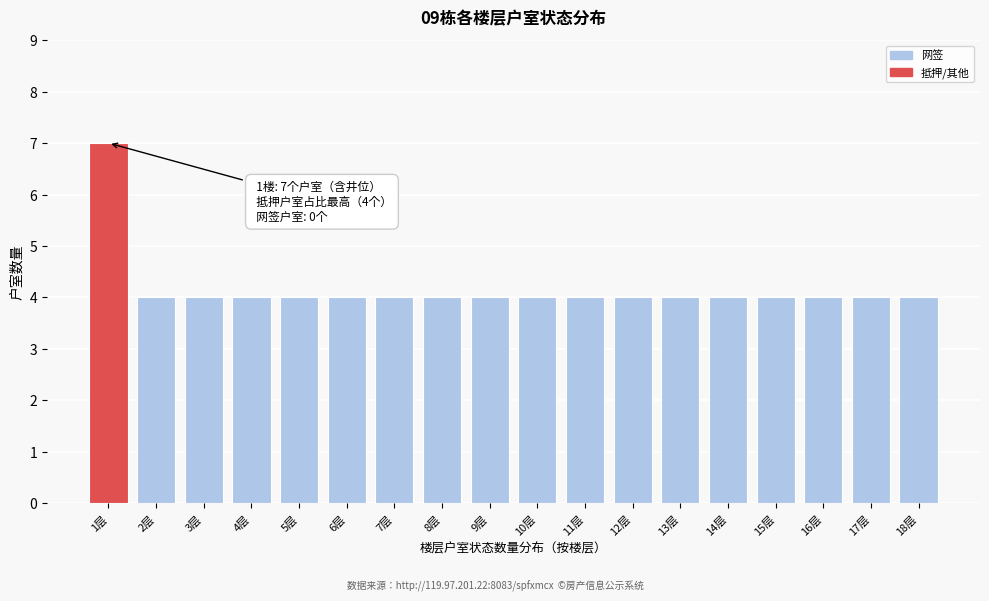

Reading left to right, what are all the values shown in this chart?

7	4	4	4	4	4	4	4	4	4	4	4	4	4	4	4	4	4